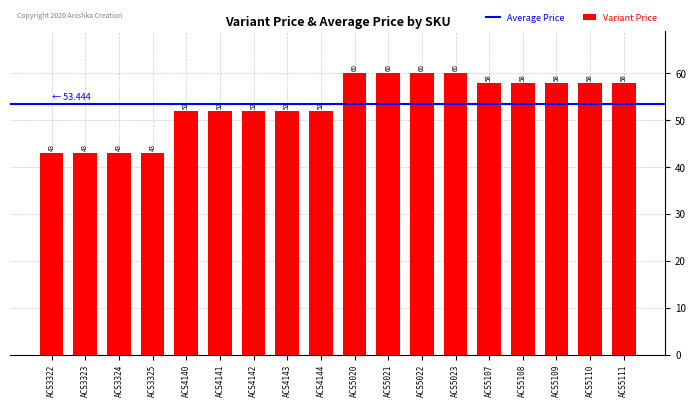

What is the minimum value shown in the chart?

43